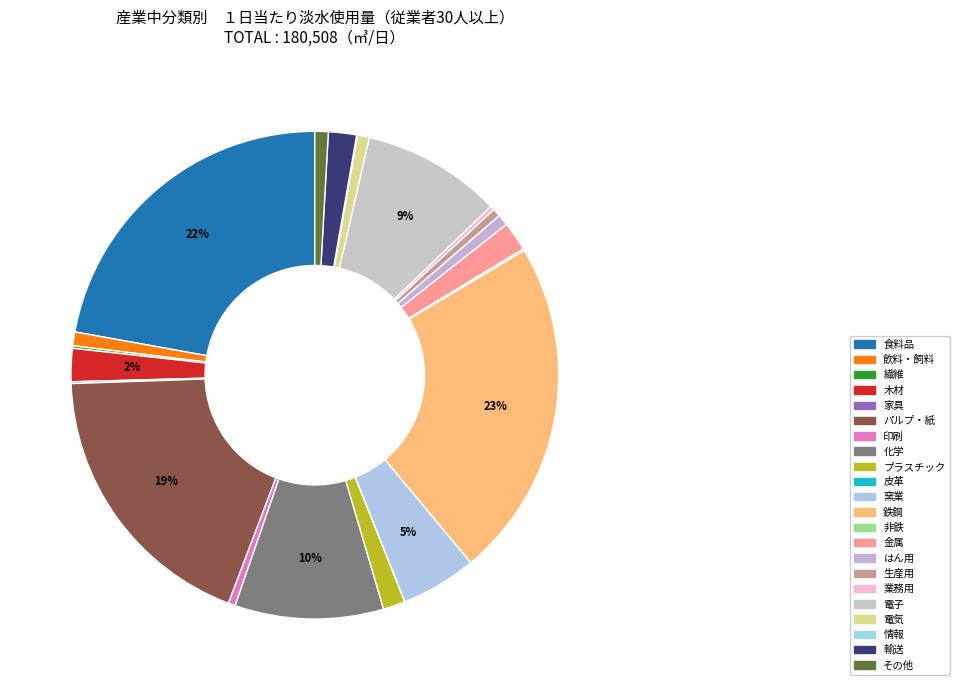

How many segments does this pie chart have?

22